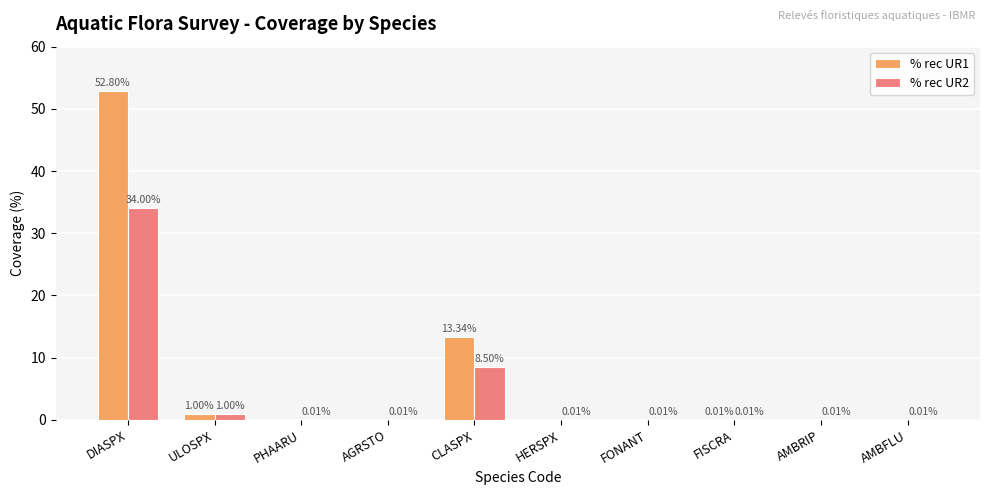

At which category does the chart reach its peak across all series?

DIASPX